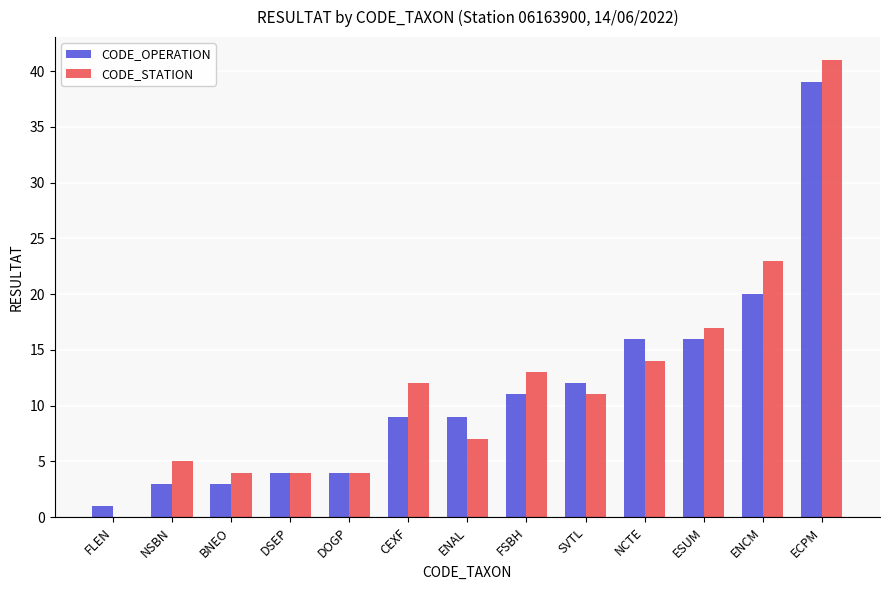

At which category is the sum across all series the highest?

ECPM